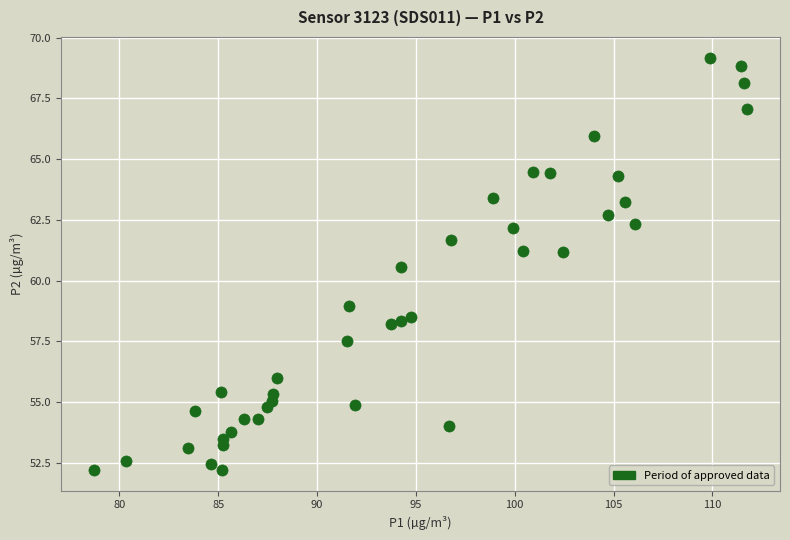

What is the range of X values (max minus min)?

33.1